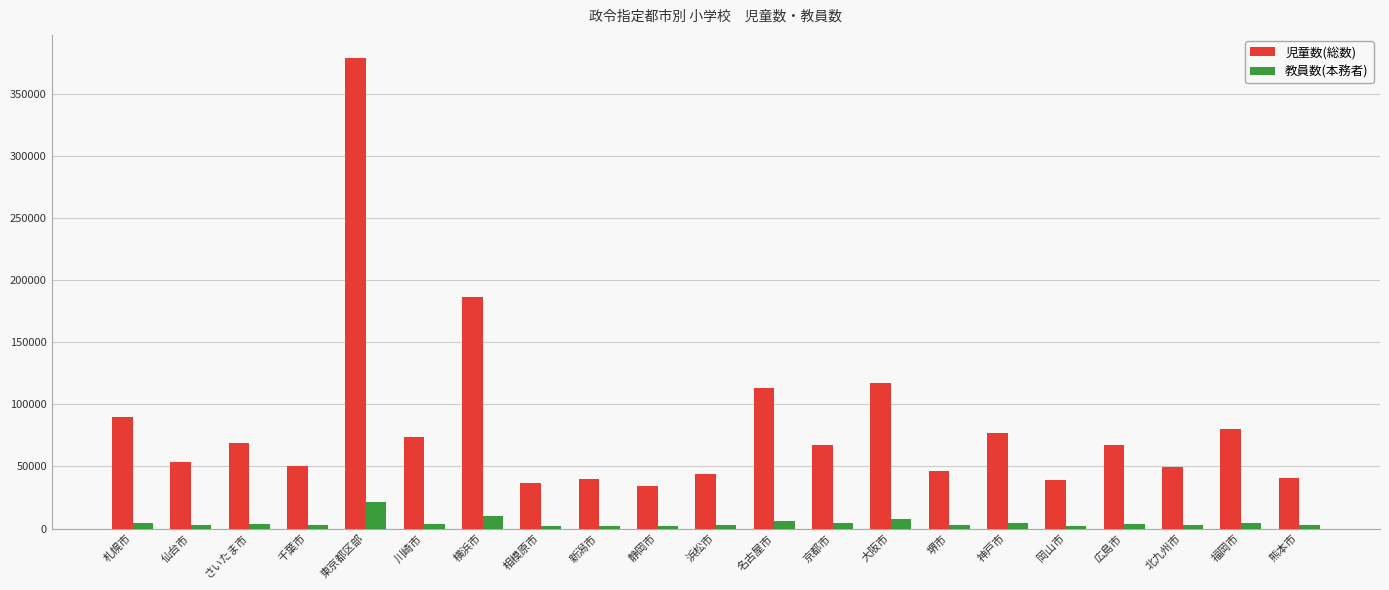

Between 静岡市 and 広島市, which series saw the biggest shift?

児童数(総数)